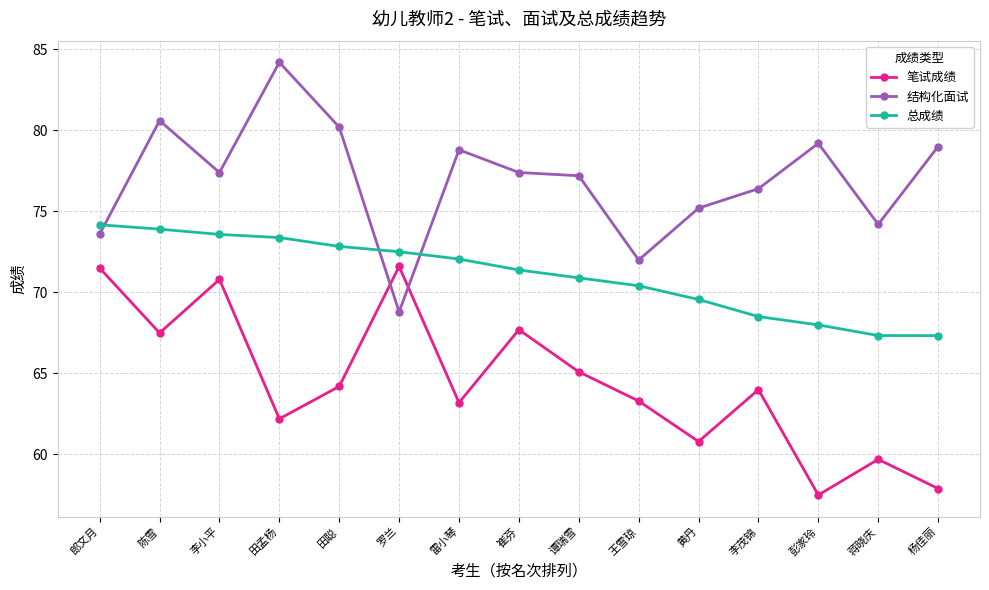

Which series changed the most between 谭瑞雪 and 彭家玲?

笔试成绩